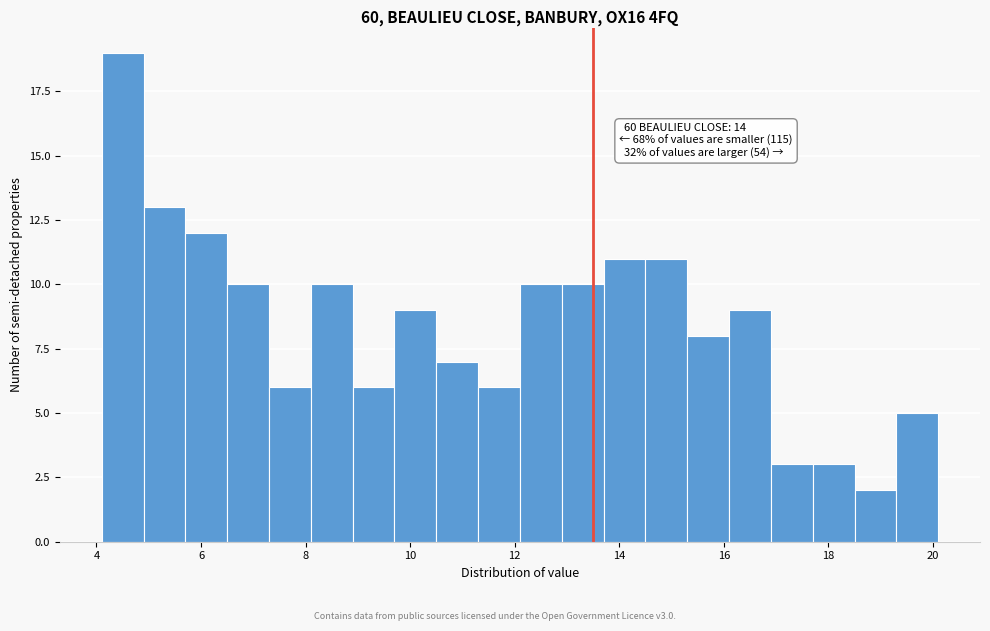

Which range on the x-axis has the tallest bar?

4.1 to 4.9